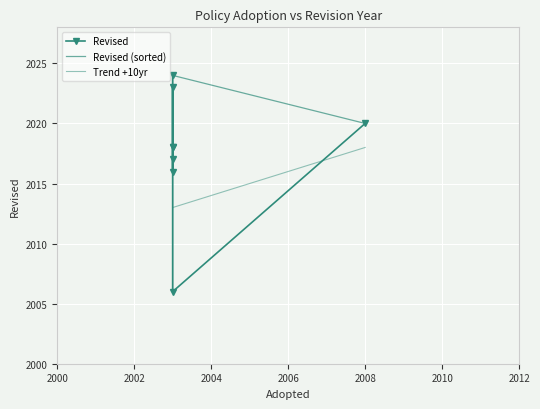

The chart shows a value of 1336 at 2003. True or false?

False